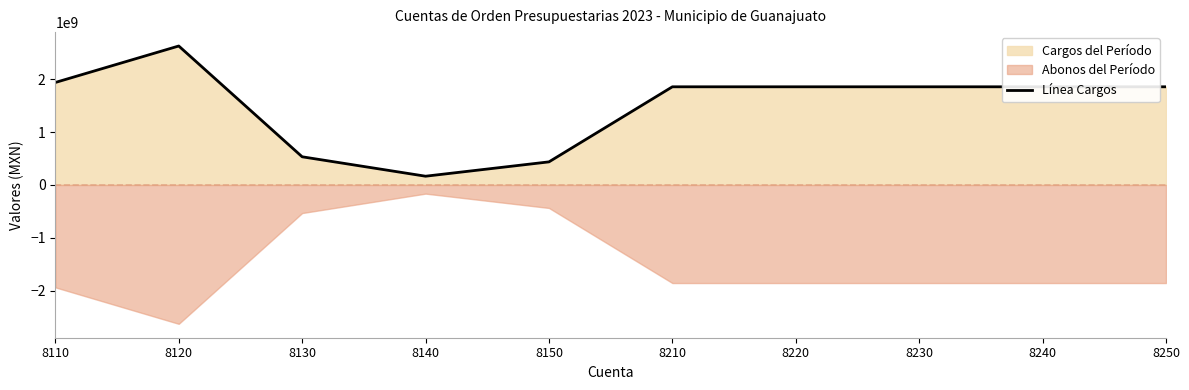

Reading left to right, list all the values displayed in this chart.

8110=1940470707.7	8120=2631214753.5	8130=532791516.1	8140=164944560.0	8150=436539441.3	8210=1858482641.9	8220=1858482641.9	8230=1858482641.9	8240=1858482641.9	8250=1858482641.9